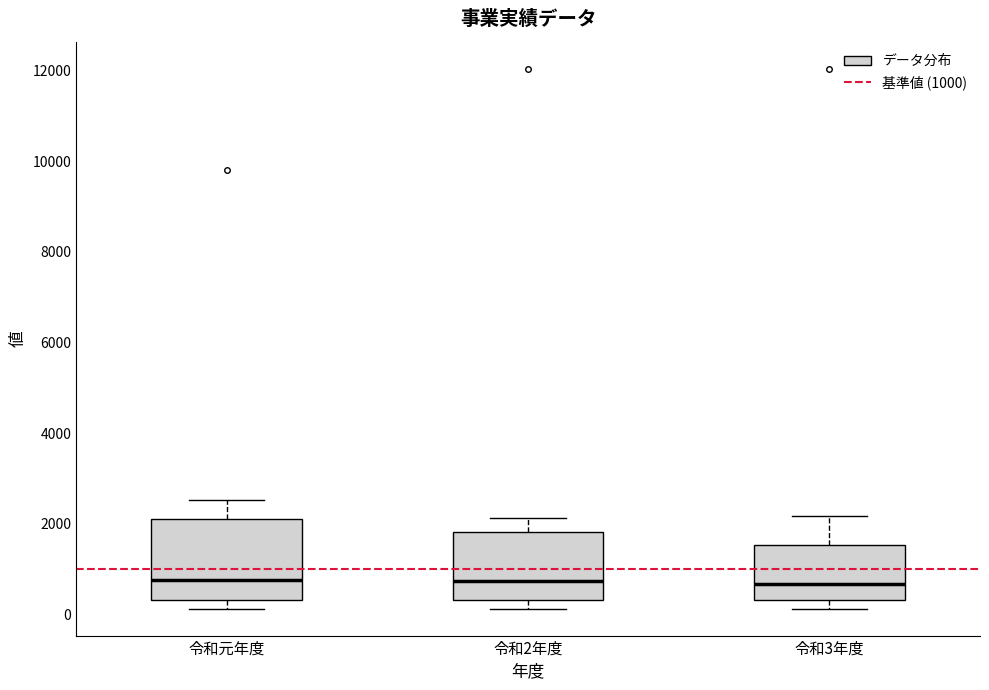

Reading left to right, read every box against the y-axis: the position of its median line, the range the box covers, and the ends of its whiskers. The values are not printed on the chart, so give them approximately, as read against the axis.

令和元年度: median 800, box 400 to 2000, whiskers 200 to 2600
令和2年度: median 800, box 400 to 1800, whiskers 200 to 2200
令和3年度: median 600, box 400 to 1600, whiskers 200 to 2200